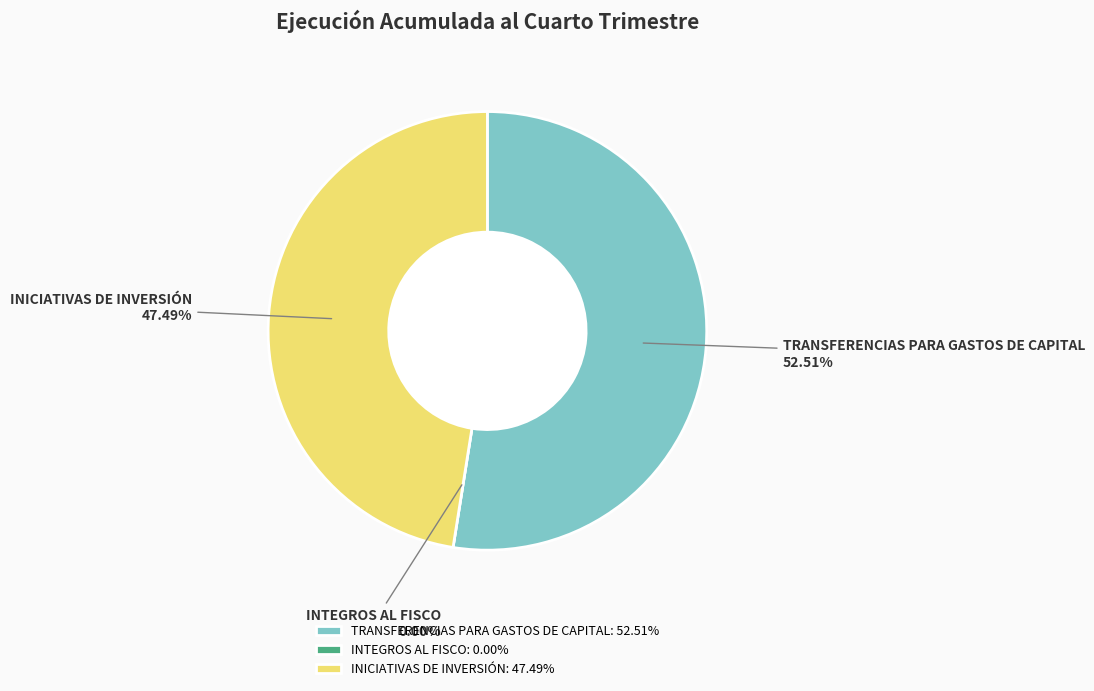

What is the total percentage of TRANSFERENCIAS PARA GASTOS DE CAPITAL and INICIATIVAS DE INVERSIÓN?

100.0%